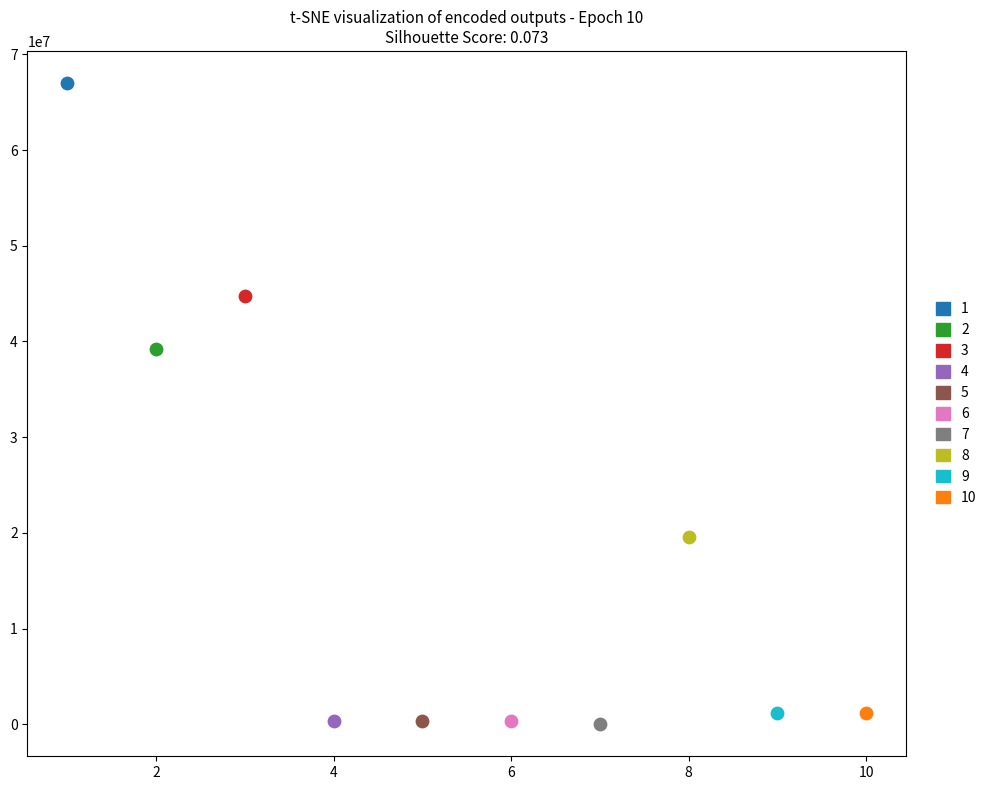

What are all the series names shown in the legend?

1, 2, 3, 4, 5, 6, 7, 8, 9, 10